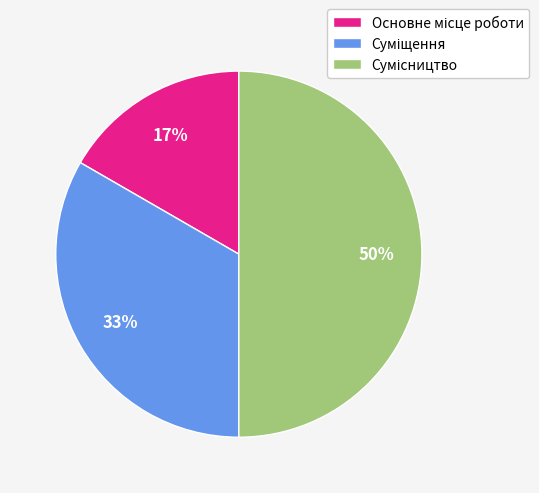

How many slices are in this pie chart?

3